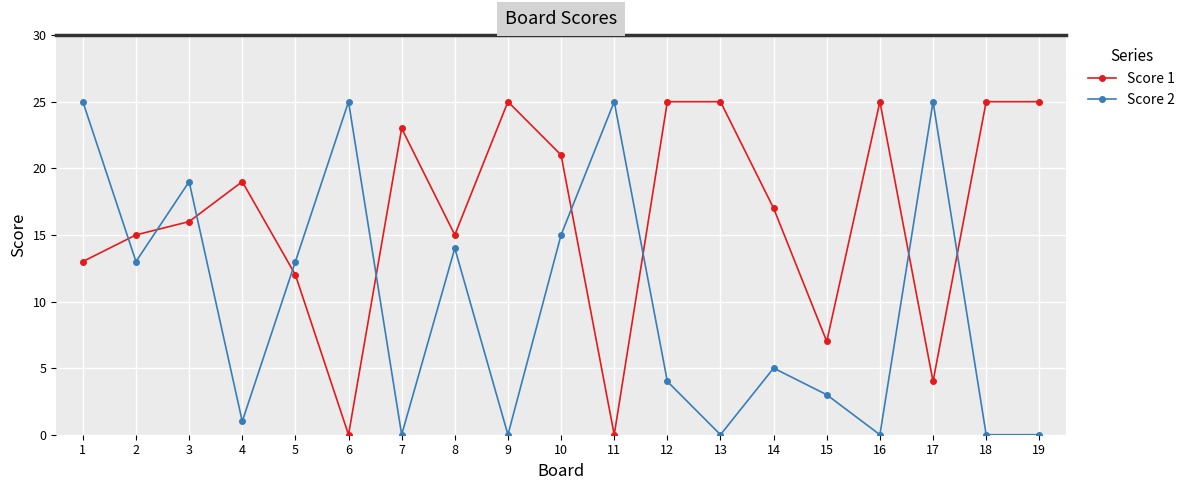

Which series has the largest total across all categories?

Score 1